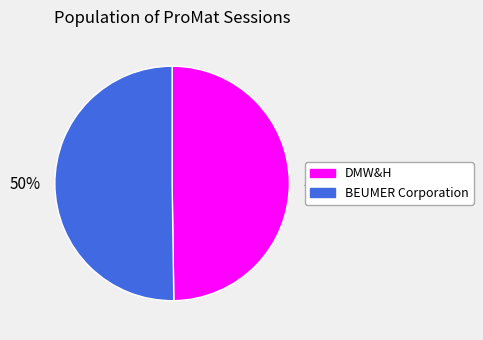

Approximately how many times larger is the value at DMW&H compared to BEUMER Corporation?

1.0